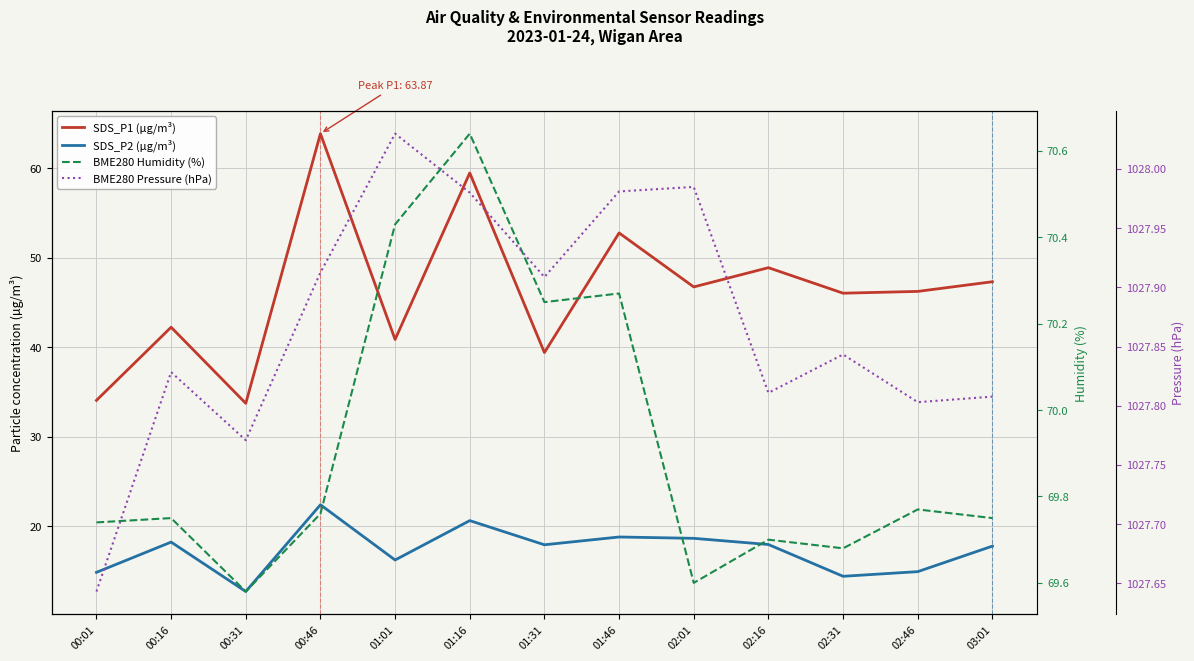

True or false: SDS_P2 (µg/m³) and BME280 Humidity (%) intersect in this chart.

False